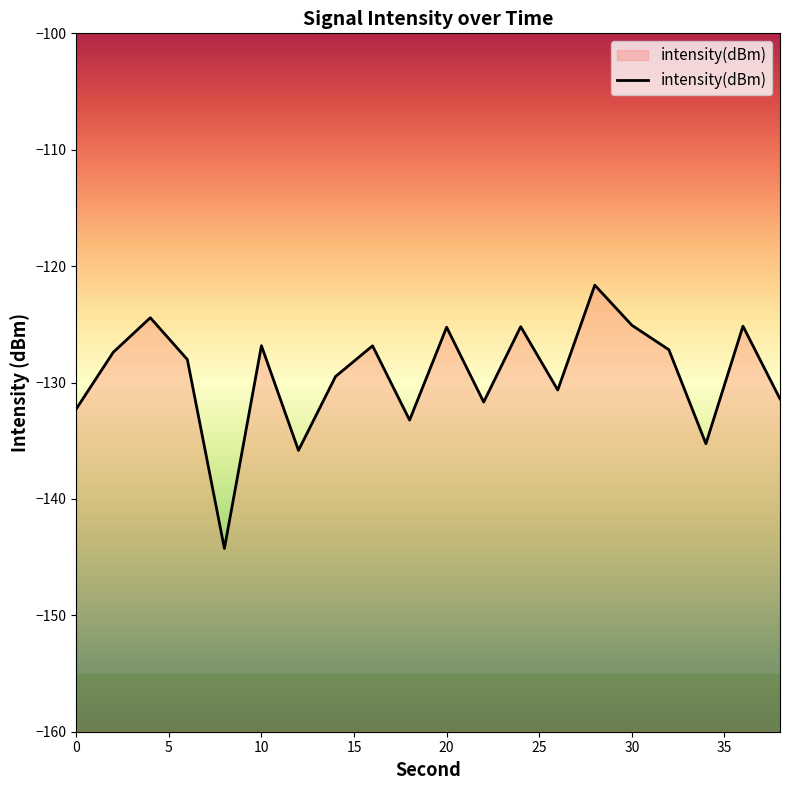

Reading left to right, extract all data points from this chart.

0=-132.3	2=-127.4	4=-124.4	6=-128.0	8=-144.3	10=-126.8	12=-135.8	14=-129.5	16=-126.8	18=-133.2	20=-125.2	22=-131.7	24=-125.2	26=-130.6	28=-121.6	30=-125.1	32=-127.2	34=-135.3	36=-125.2	38=-131.4